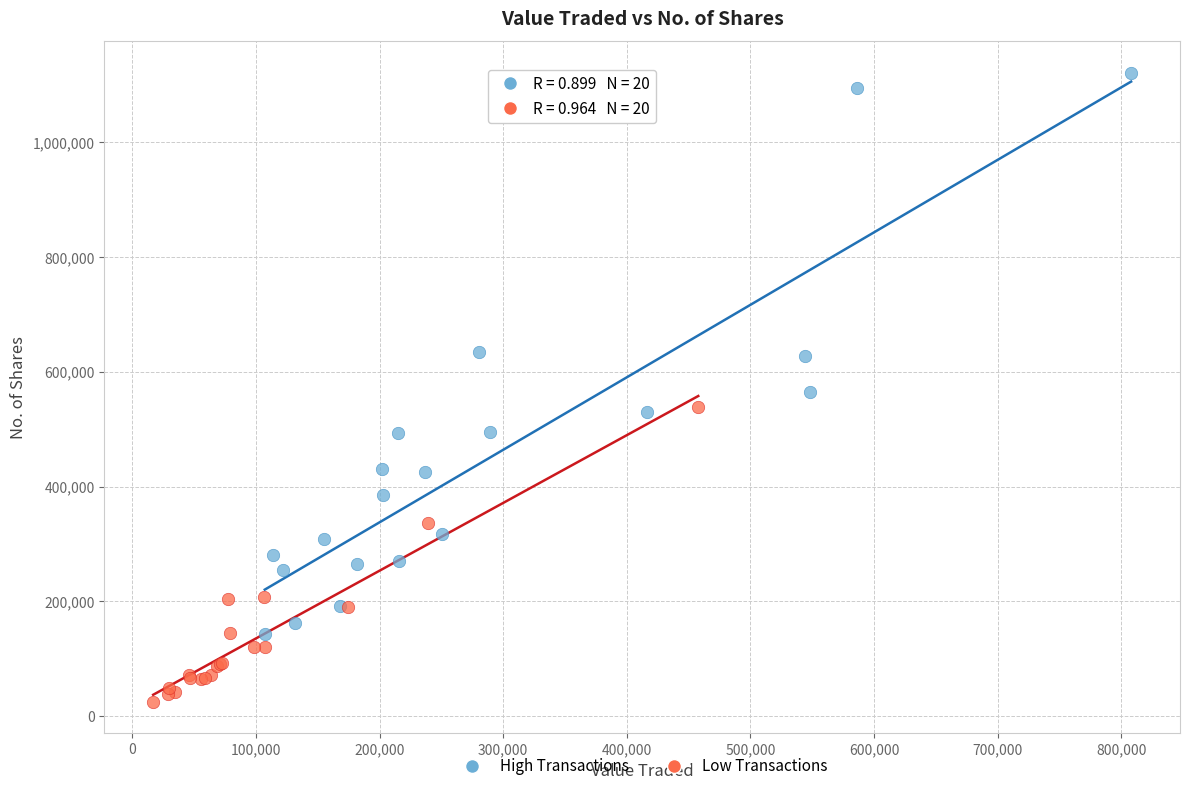

Which series contains the lowest Y value?

Low Transactions